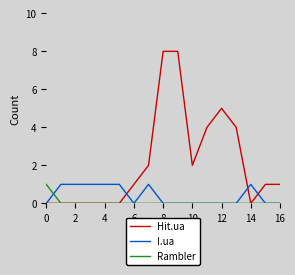

What is the sum of all Rambler values?

1